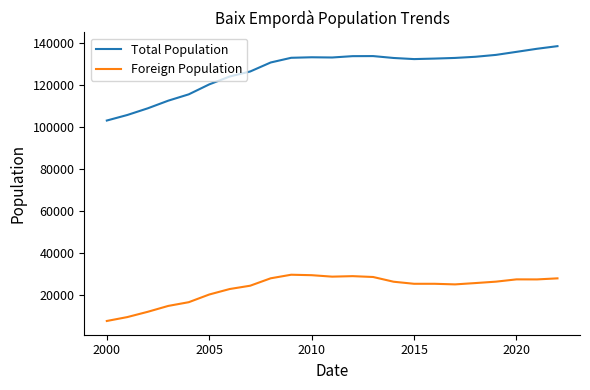

True or false: Foreign Population has more than 1 points higher than both neighbors.

True